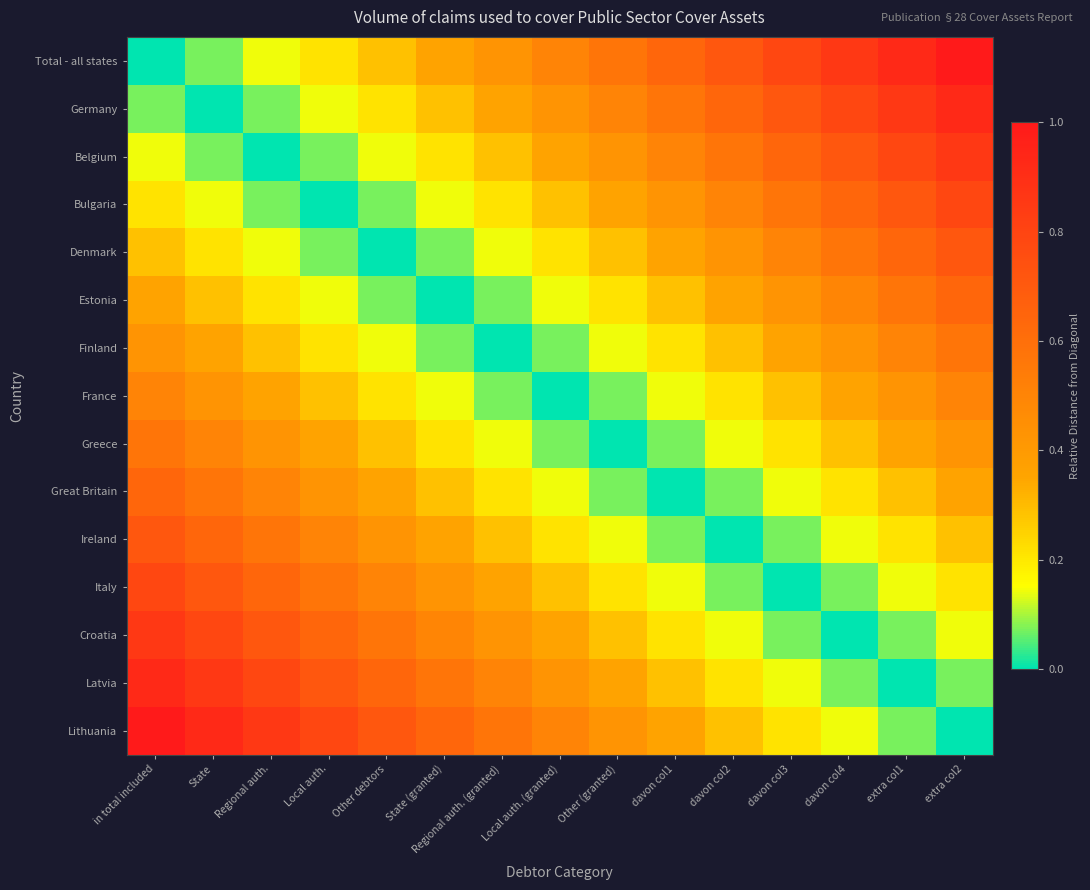

Which label corresponds to the largest value in the chart?

extra col2